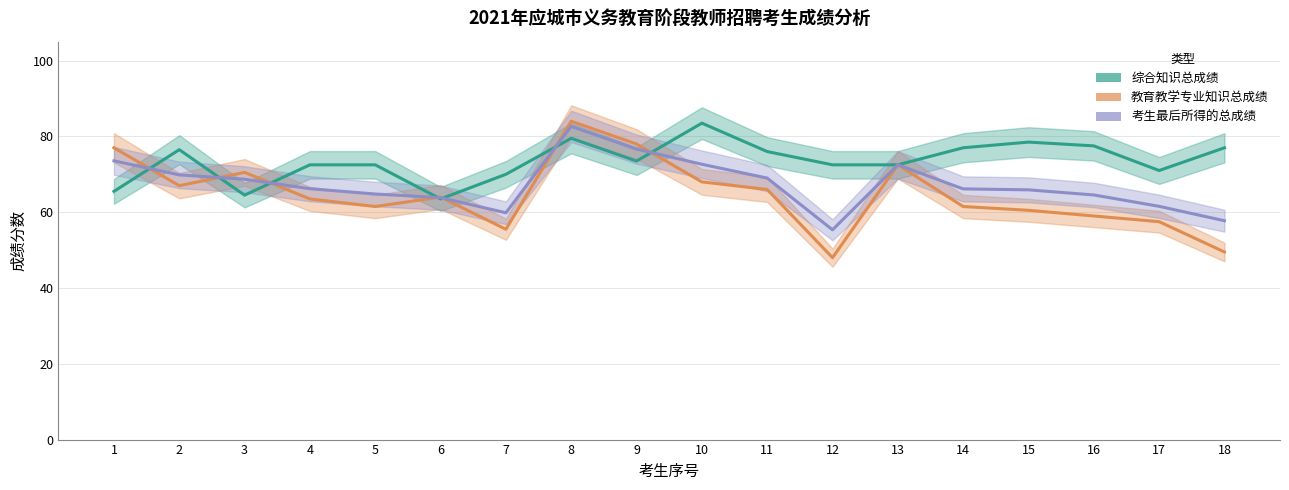

What is the highest value of the 考生最后所得的总成绩 series?

82.7